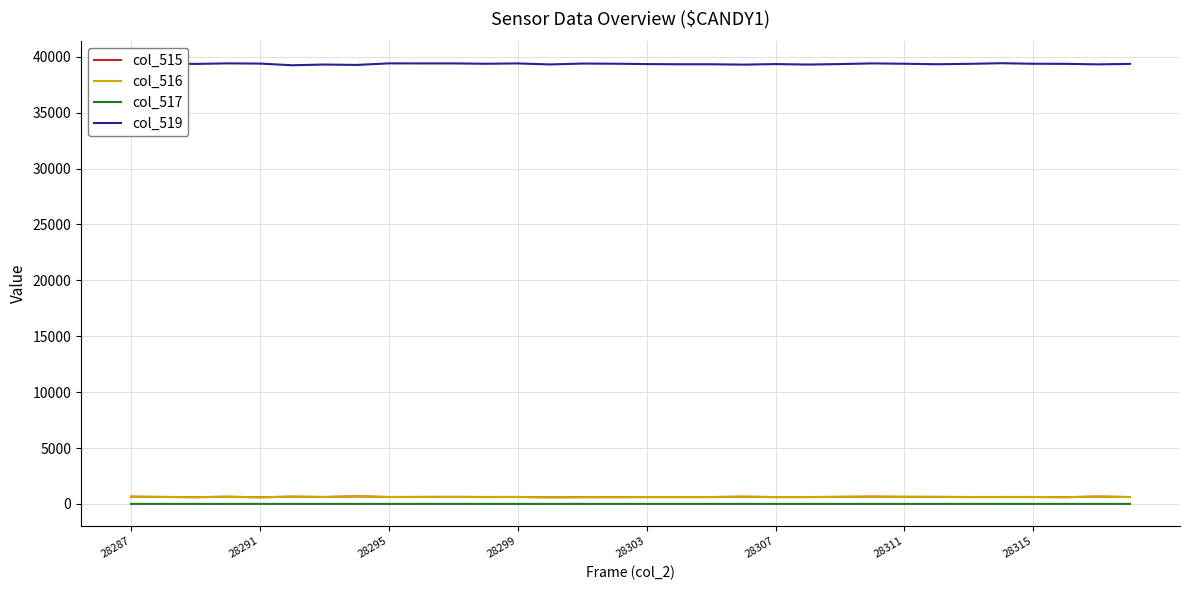

What is the maximum value shown in the chart?

39418